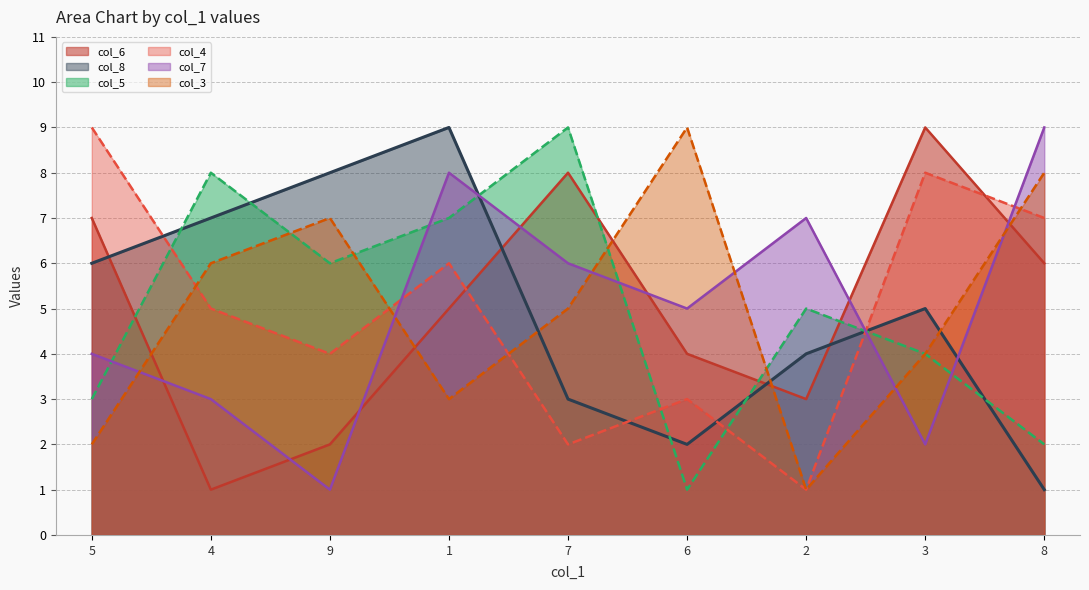

Reading right to left, list all the values displayed in this chart.

col_6: 8=6	3=9	2=3	6=4	7=8	1=5	9=2	4=1	5=7
col_8: 8=1	3=5	2=4	6=2	7=3	1=9	9=8	4=7	5=6
col_5: 8=2	3=4	2=5	6=1	7=9	1=7	9=6	4=8	5=3
col_4: 8=7	3=8	2=1	6=3	7=2	1=6	9=4	4=5	5=9
col_7: 8=9	3=2	2=7	6=5	7=6	1=8	9=1	4=3	5=4
col_3: 8=8	3=4	2=1	6=9	7=5	1=3	9=7	4=6	5=2